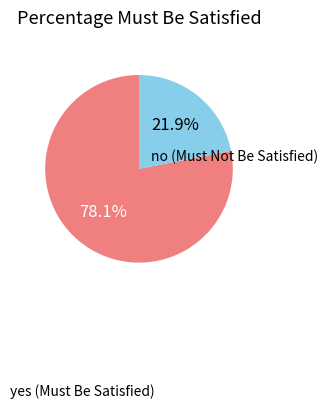

Does any single category account for the majority?

Yes